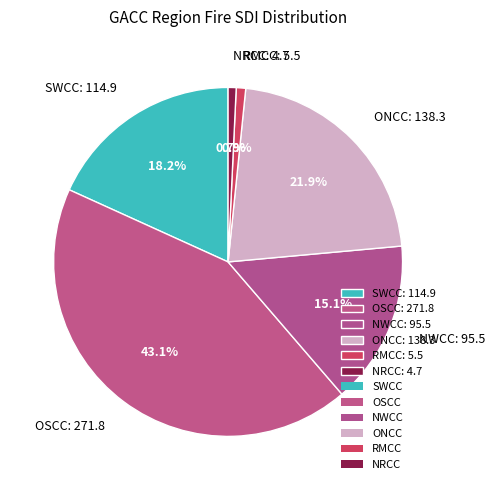

Do ONCC and OSCC together represent more than half of the pie?

Yes